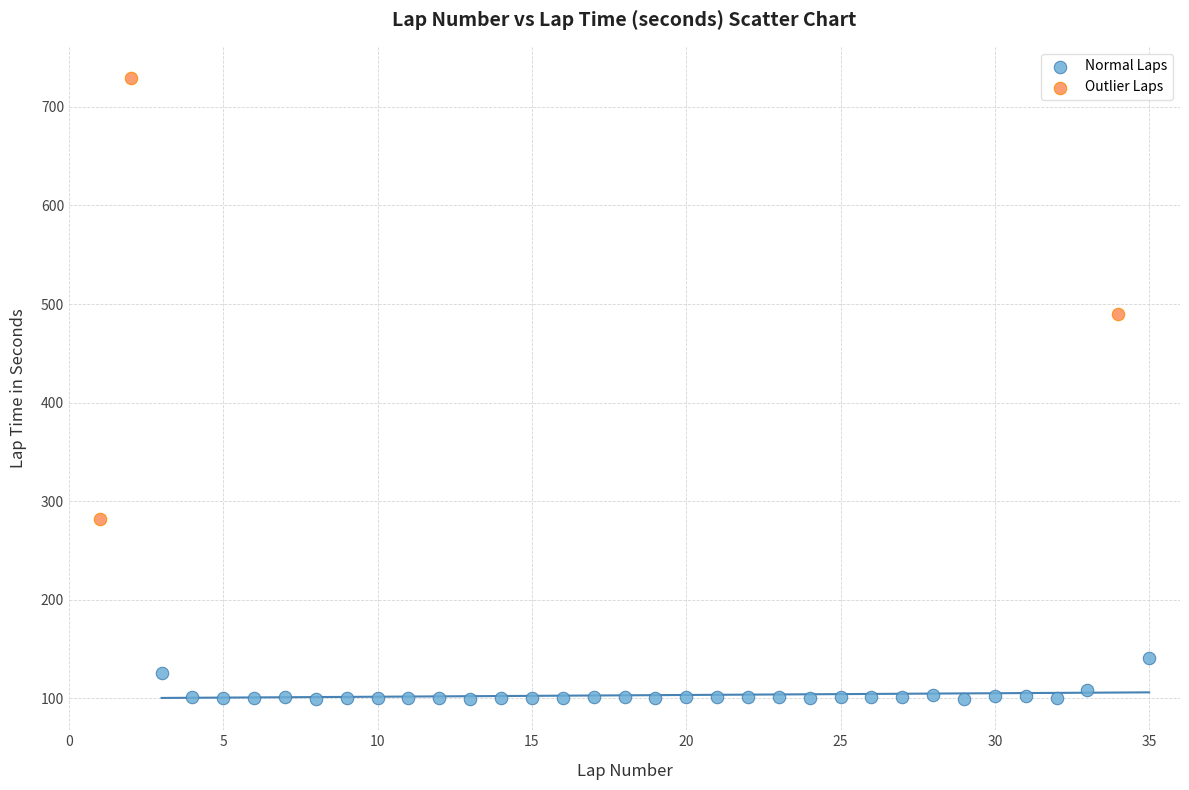

Which series has the largest Y range (max minus min)?

Outlier Laps